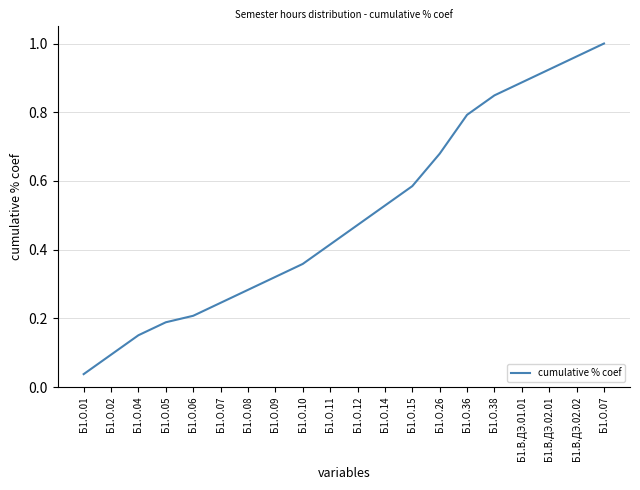

Does the chart display data point markers on the line(s)?

No